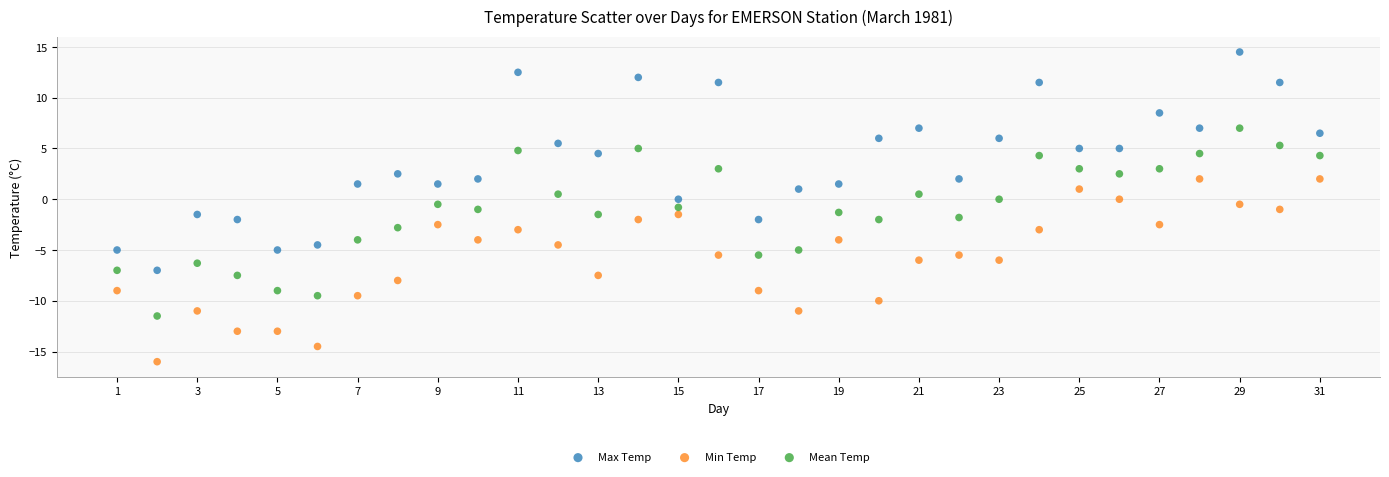

Which series has the widest spread of Y values?

Max Temp